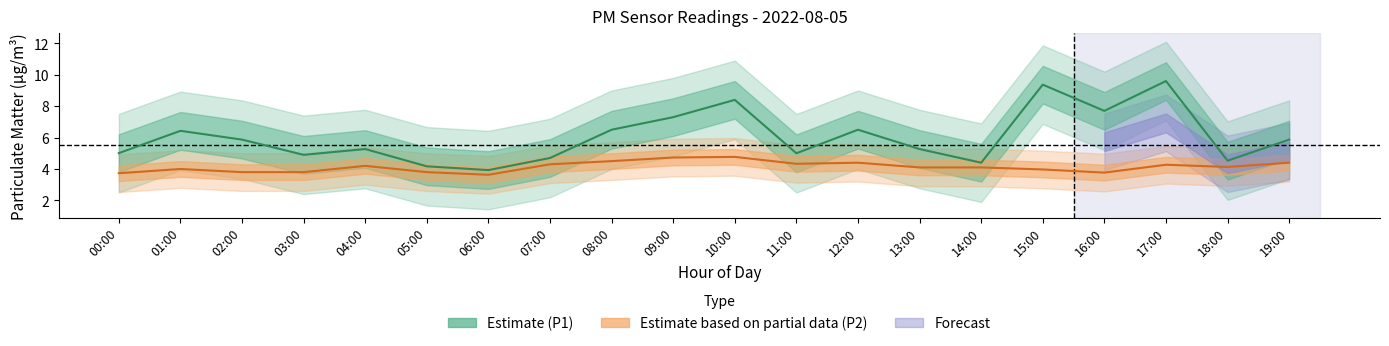

Where does the P1 series first go above 5?

00:00